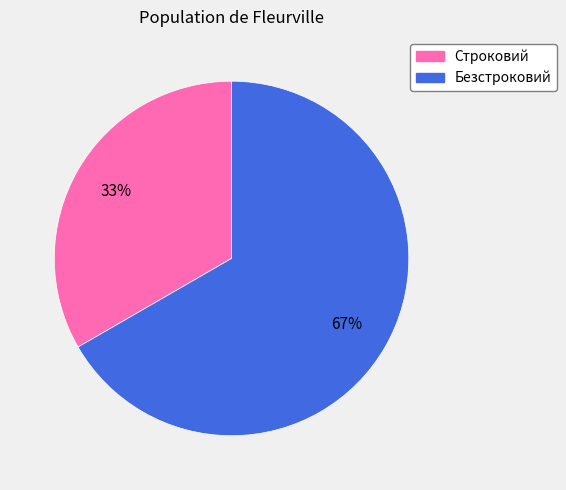

What is the largest slice in the pie chart?

Безстроковий